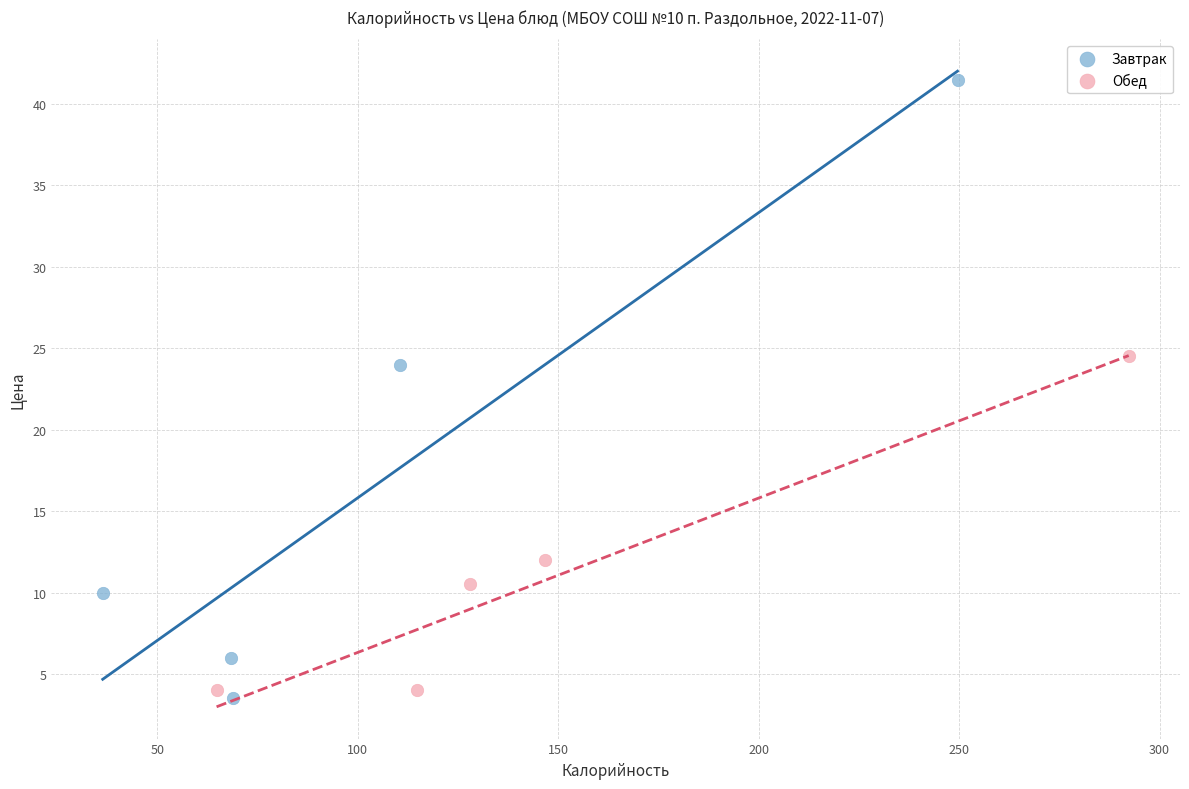

What are all the series names shown in the legend?

Завтрак, Обед